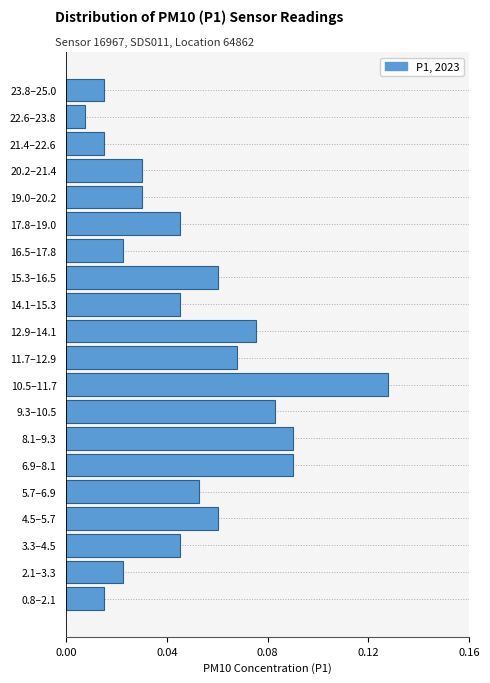

Which has a higher value, 12.9–14.1 or 22.6–23.8?

12.9–14.1